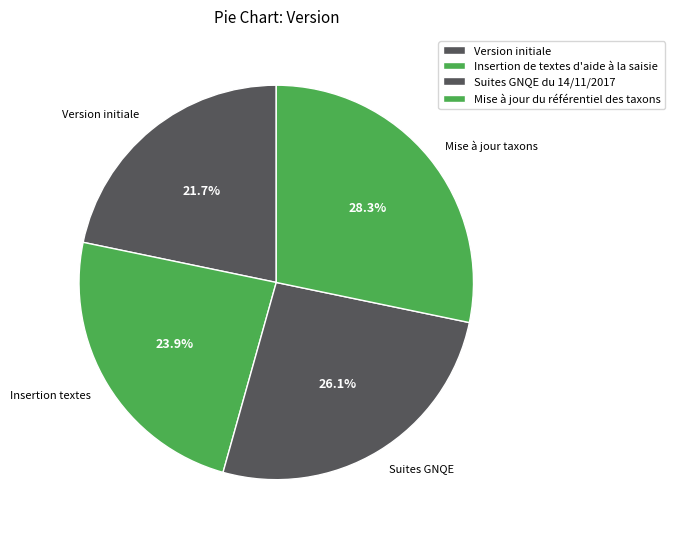

How many slices are in this pie chart?

4